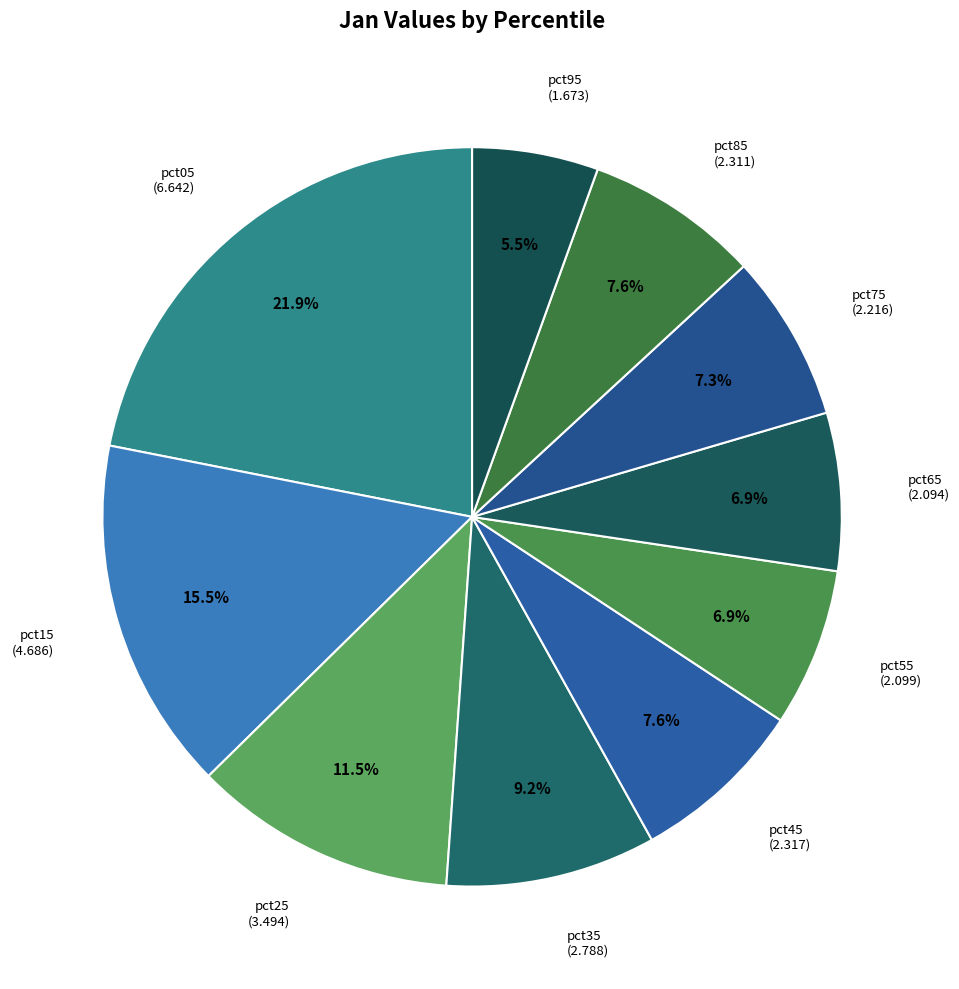

What percentage is the pct05 slice, to the nearest percent?

22%